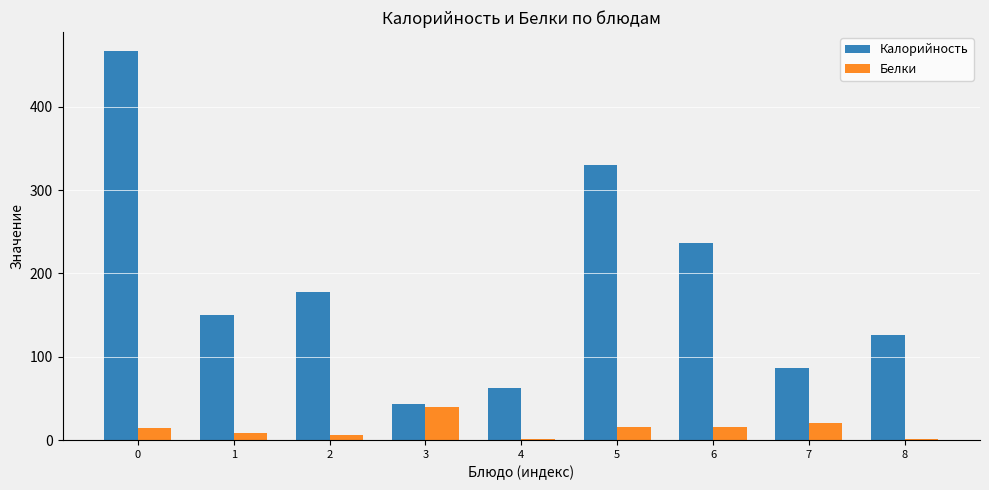

What is the average value of the Калорийность series?

186.5